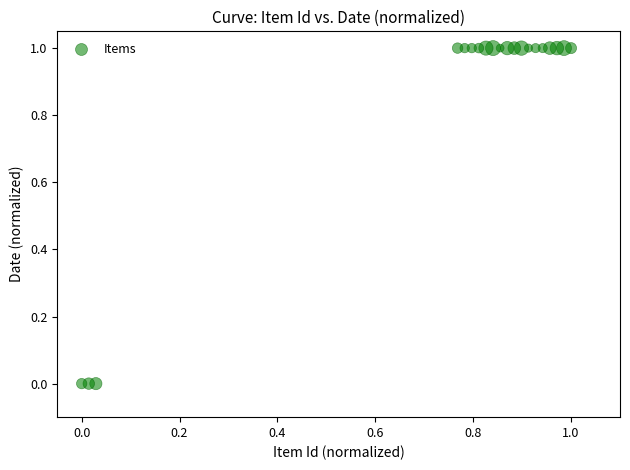

How many points are shown in the scatter plot?

20